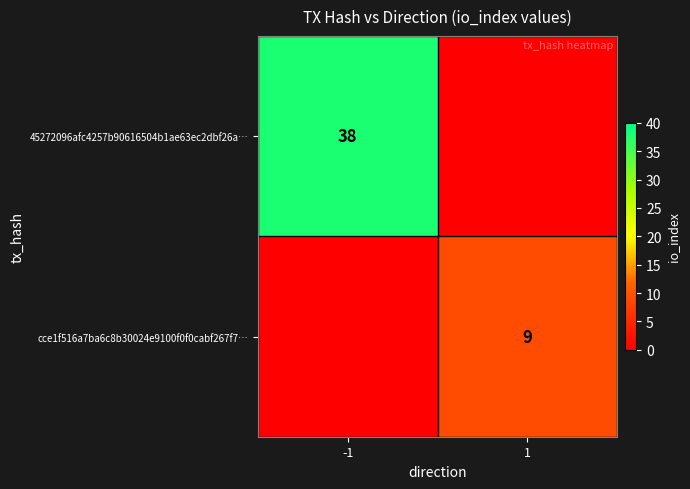

Which has a higher value, -1 or 1?

-1